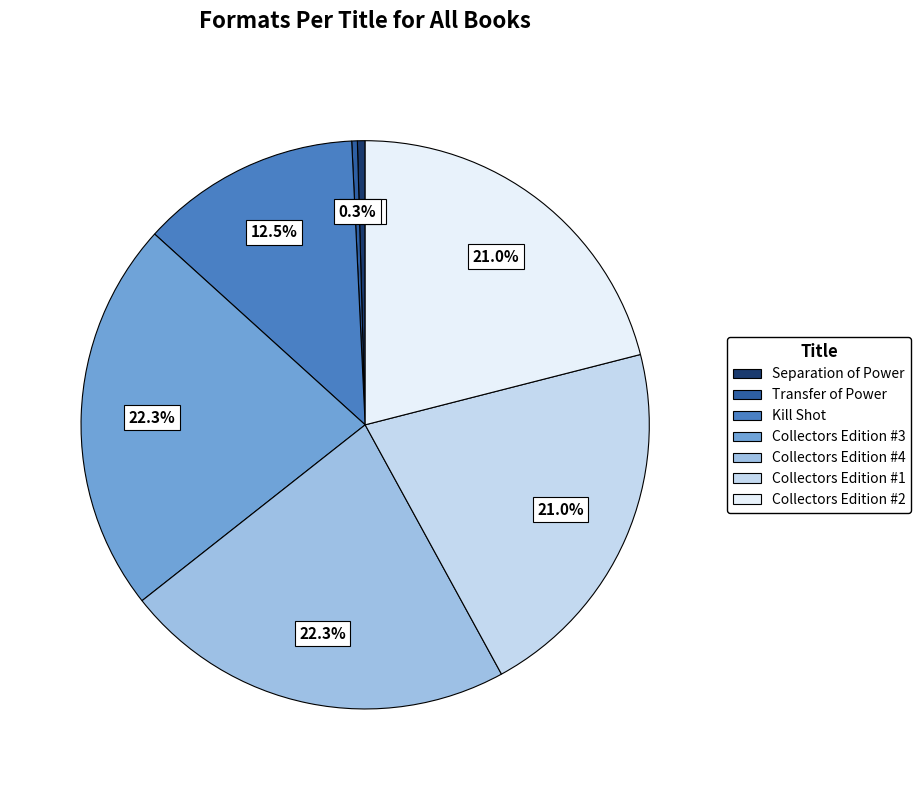

To the nearest percent, what portion does Collectors Edition #2 represent?

21%